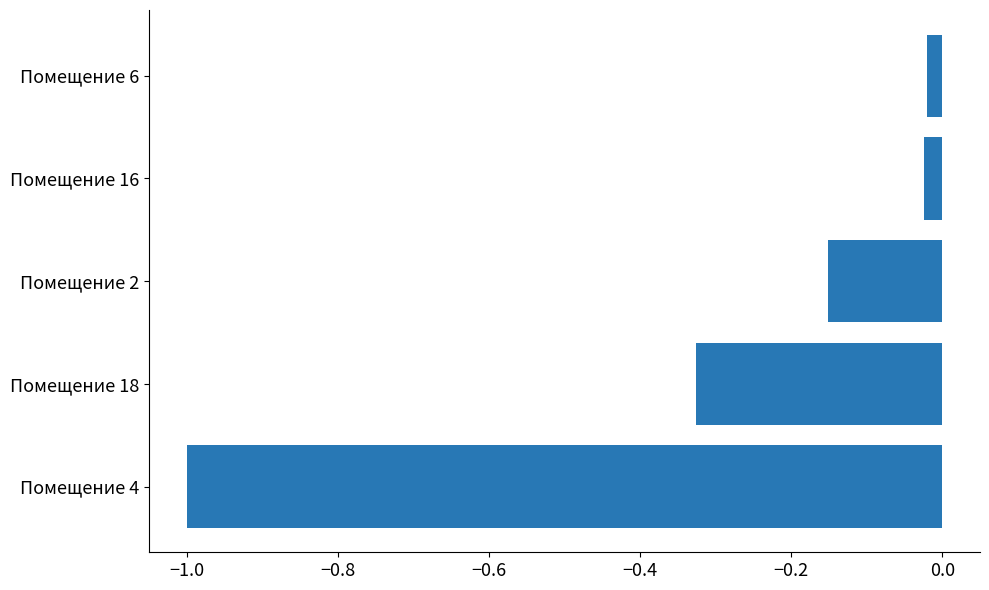

Which category has the lowest value across all series?

Помещение 4